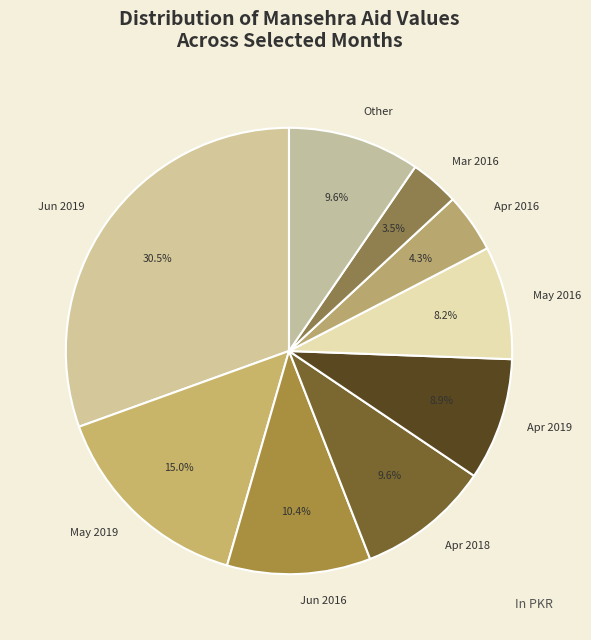

The Apr 2016 slice represents 4% of the pie. True or false?

True